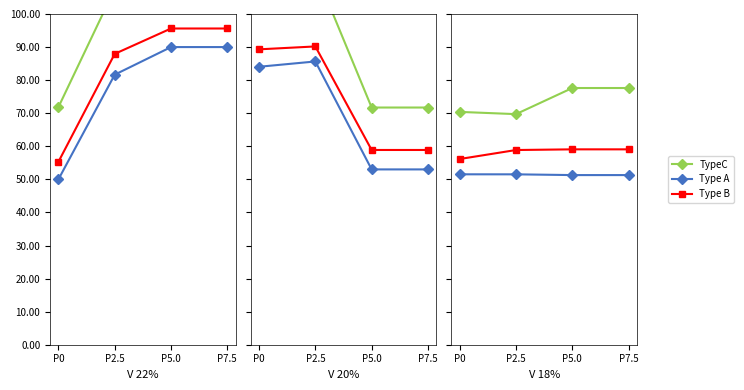

What are all the series names shown in the legend?

TypeC, Type A, Type B